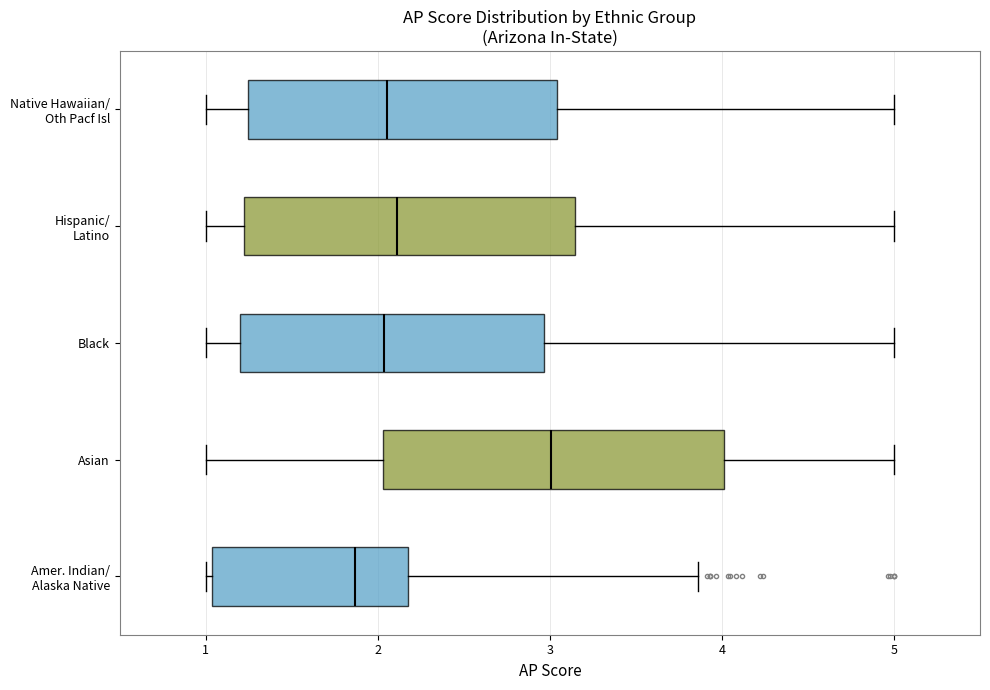

Reading bottom to top, transcribe this box plot: for each box, give where its median line is, the range the box spans, and where its two whiskers end, as read against the x-axis. The values are not printed on the chart, so give them approximately, as read against the axis.

Amer. Indian/ Alaska Native: median 1.9, box 1.0 to 2.2, whiskers 1.0 (just left of the box's left edge) to 3.9
Asian: median 3.0, box 2.0 to 4.0, whiskers 1.0 to 5.0
Black: median 2.0, box 1.2 to 3.0, whiskers 1.0 to 5.0
Hispanic/ Latino: median 2.1, box 1.2 to 3.1, whiskers 1.0 to 5.0
Native Hawaiian/ Oth Pacf Isl: median 2.1, box 1.2 to 3.0, whiskers 1.0 to 5.0